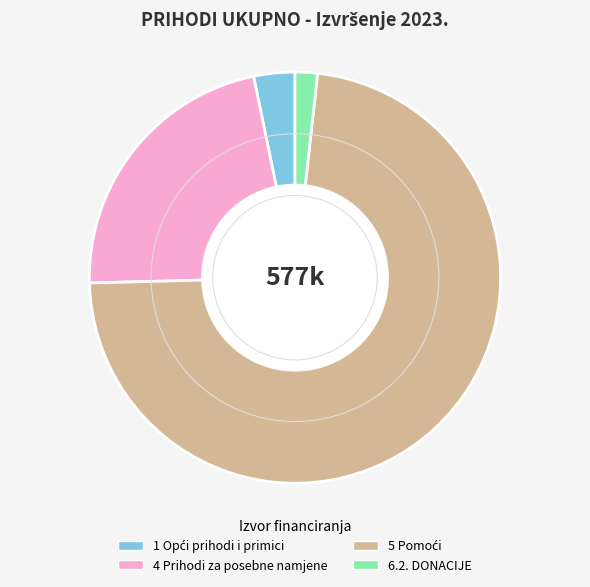

Does any single category account for the majority?

Yes